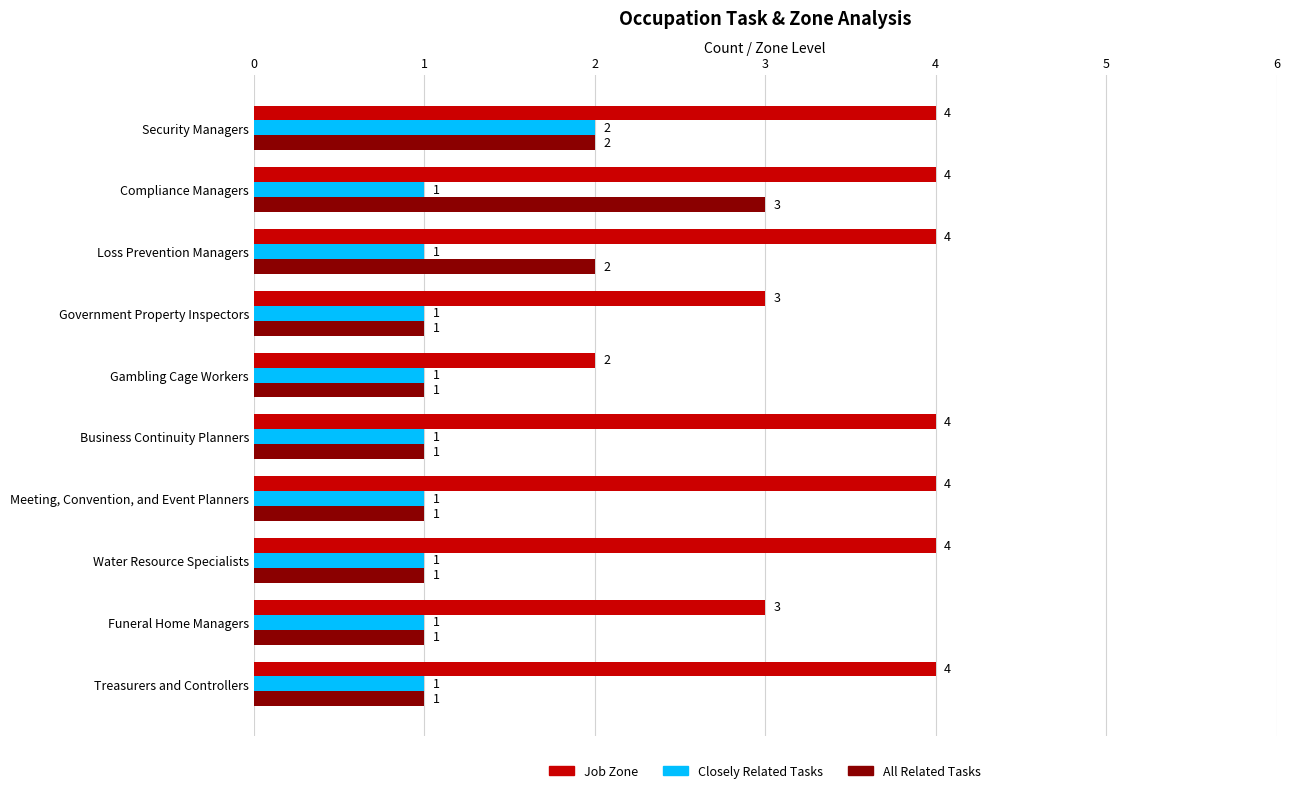

What is the average value of the All Related Tasks series?

1